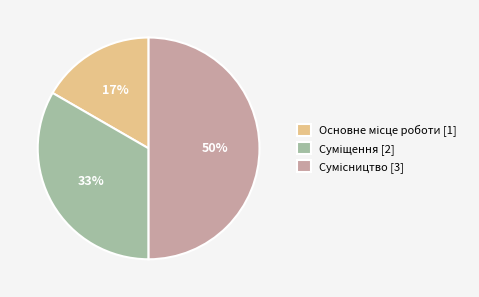

To the nearest percent, what is the difference between the largest and smallest slice percentages?

33%